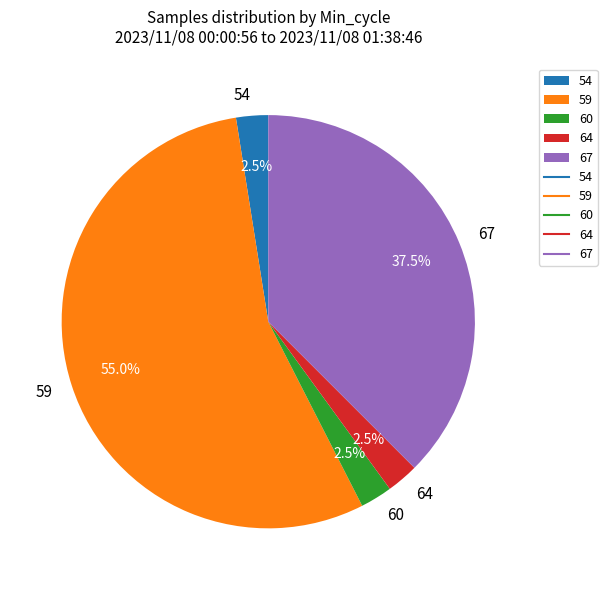

What is the ratio of the value at 67 to the value at 54?

15.0